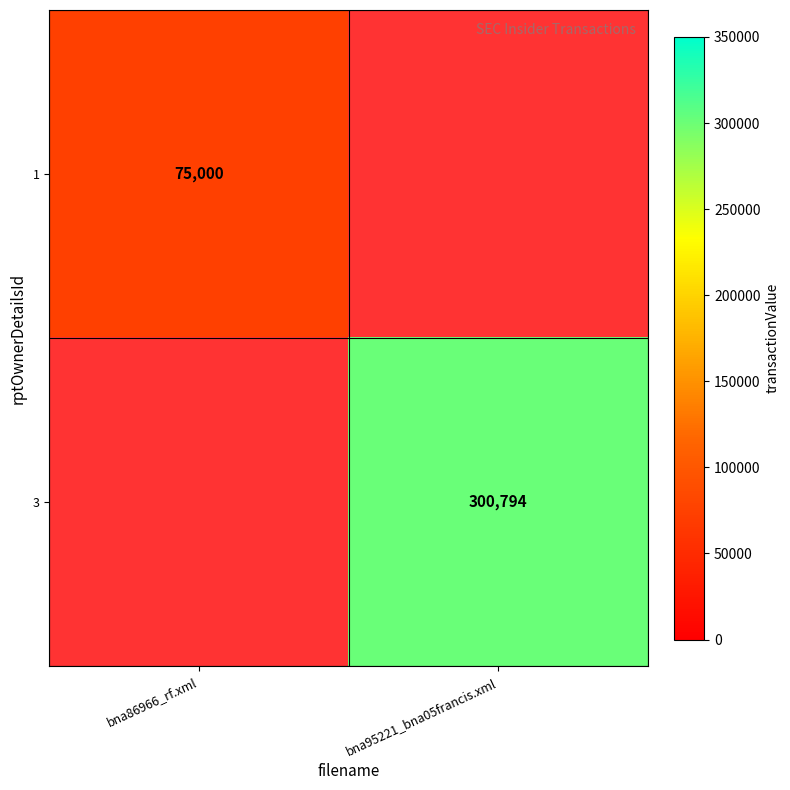

The value of 3 at bna95221_bna05francis.xml is 173111. True or false?

False